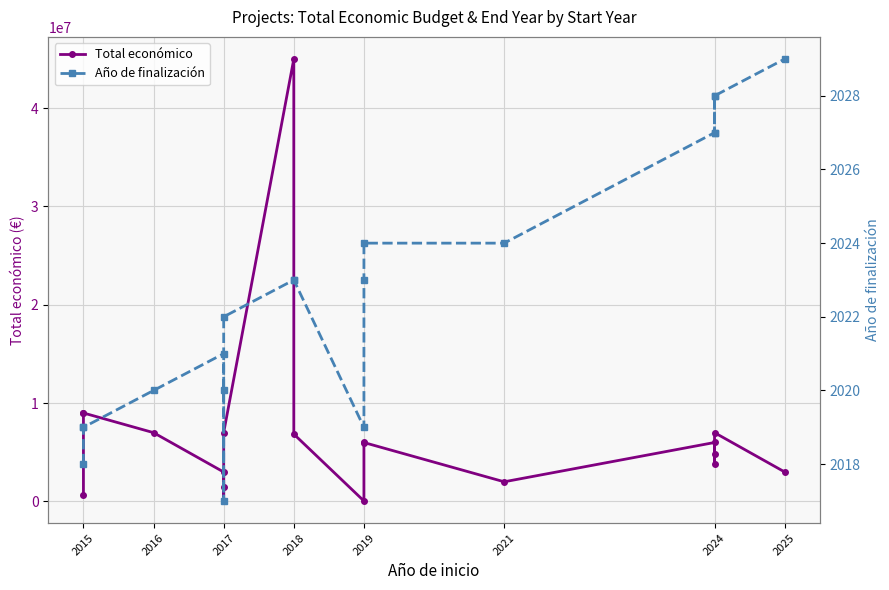

What position from the right is 9?

10